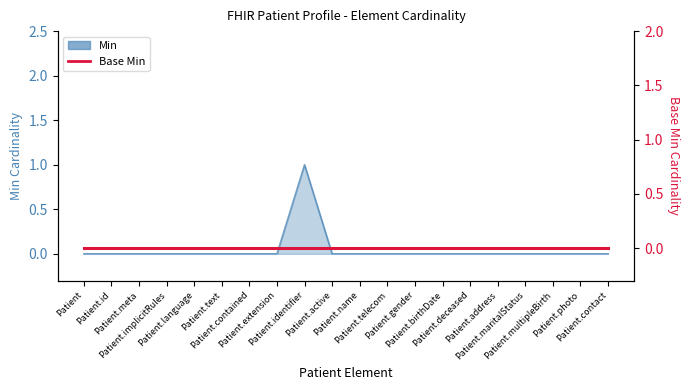

Reading left to right, what are all the values shown in this chart?

0	0	0	0	0	0	0	0	1	0	0	0	0	0	0	0	0	0	0	0